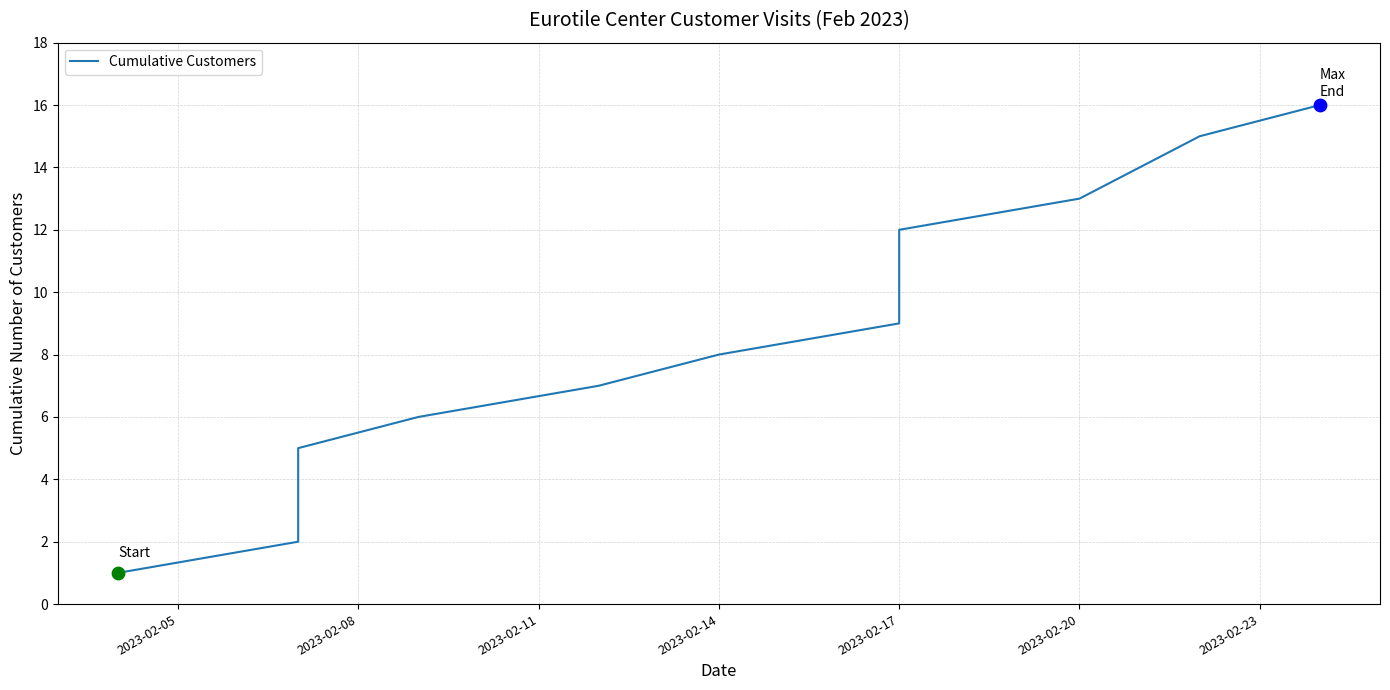

Approximately how many times larger is the value at 11 compared to 2023-02-05?

12.0